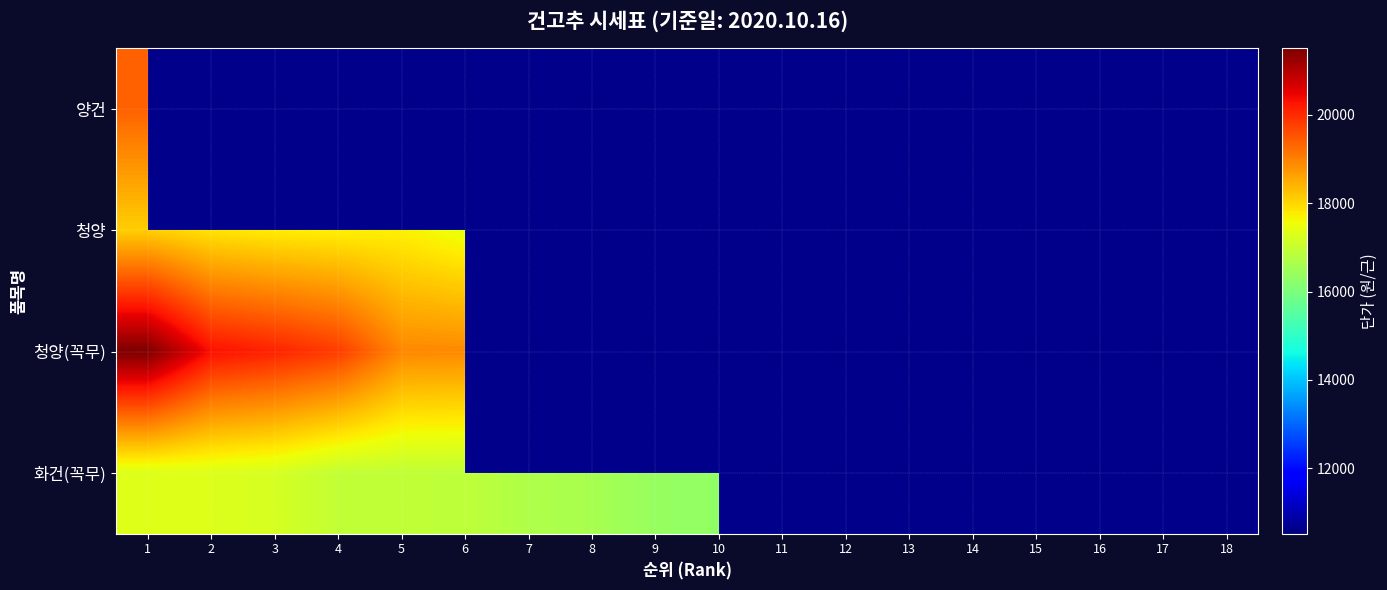

What is the smallest value displayed?

10520.0